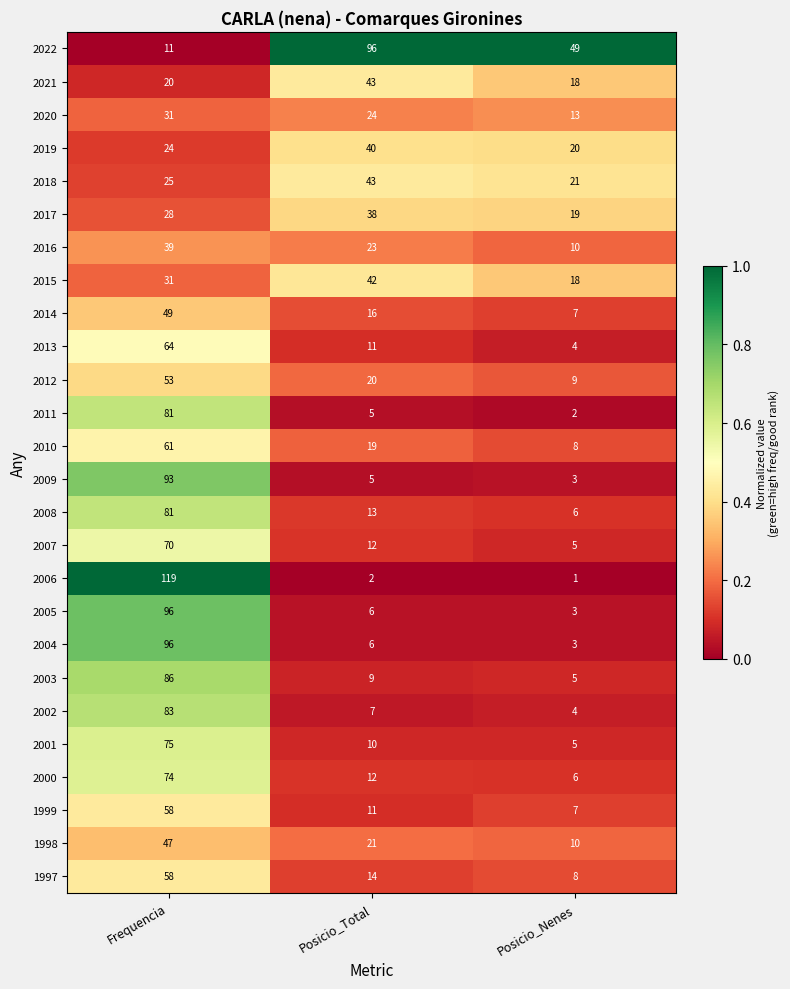

At which label is 2016 closest to 24?

Posicio_Total